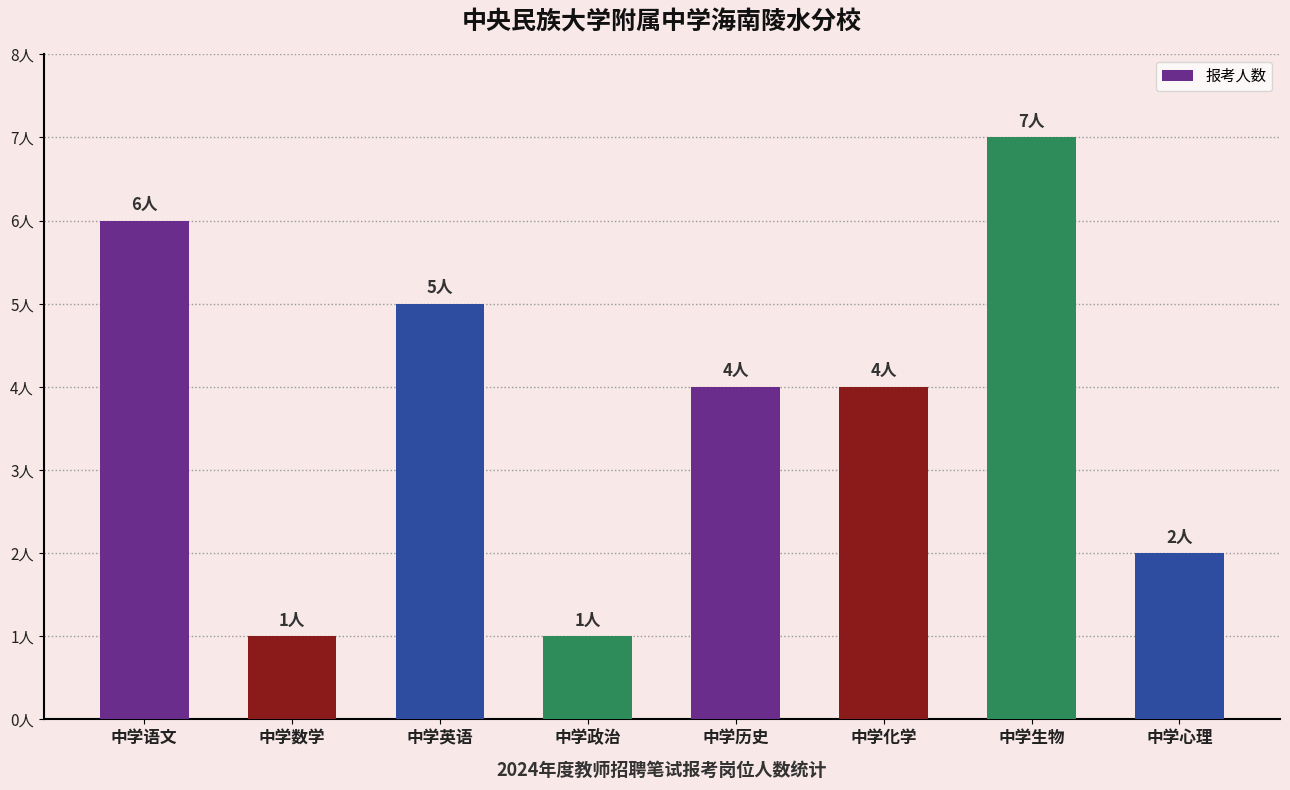

Does the chart contain any negative values?

No